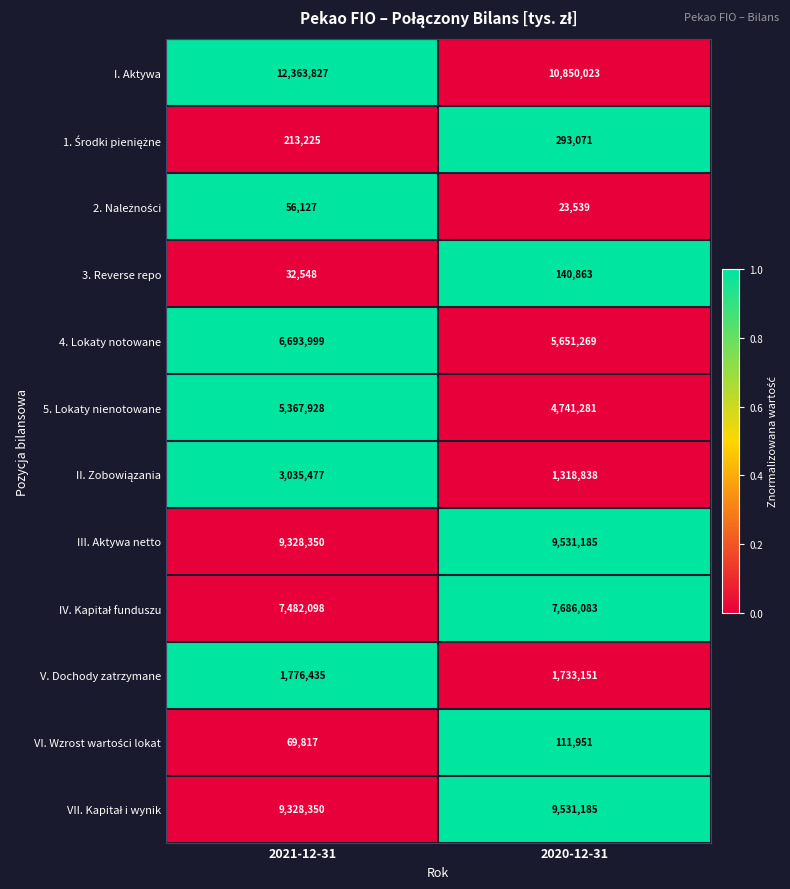

The III. Aktywa netto series shows 3596126 at 2021-12-31. True or false?

False